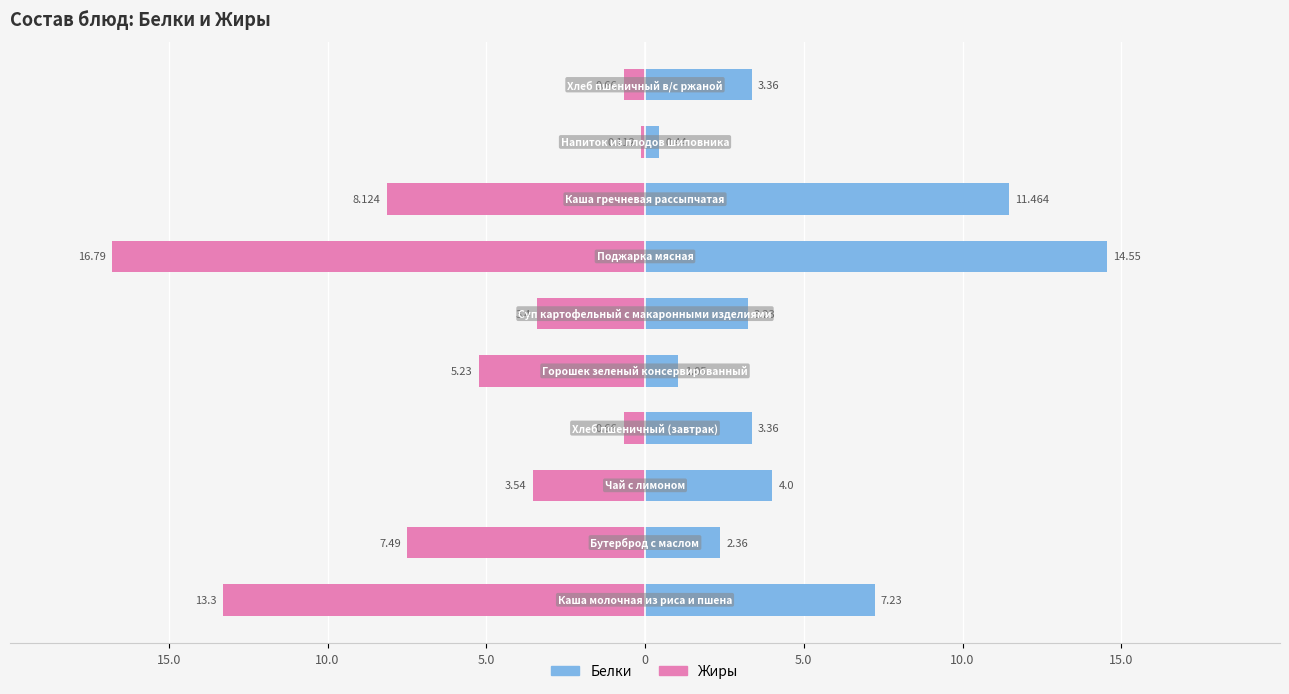

What is the sum of the Жиры values at 7 and 8?

-8.2